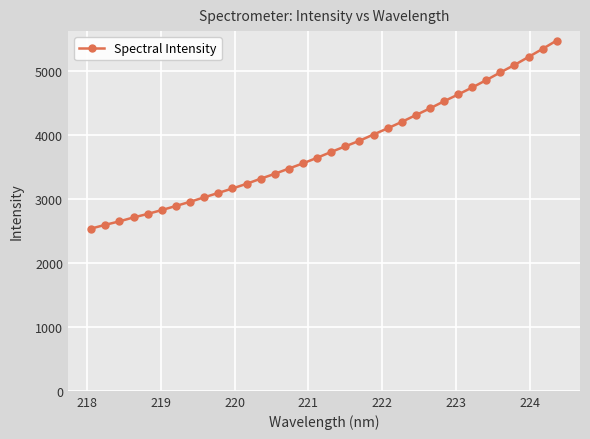

What is the difference between the maximum and minimum values?

2941.6